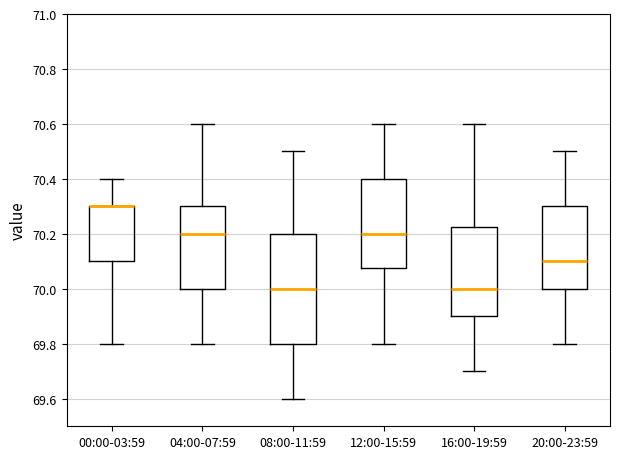

Reading left to right, read every box against the y-axis: the position of its median line, the range the box covers, and the ends of its whiskers. The values are not printed on the chart, so give them approximately, as read against the axis.

00:00-03:59: median 70.30 (drawn on the box's upper edge), box 70.10 to 70.30, whiskers 69.80 to 70.40
04:00-07:59: median 70.20, box 70.00 to 70.30, whiskers 69.80 to 70.60
08:00-11:59: median 70.00, box 69.80 to 70.20, whiskers 69.60 to 70.50
12:00-15:59: median 70.20, box 70.08 to 70.40, whiskers 69.80 to 70.60
16:00-19:59: median 70.00, box 69.90 to 70.22, whiskers 69.70 to 70.60
20:00-23:59: median 70.10, box 70.00 to 70.30, whiskers 69.80 to 70.50